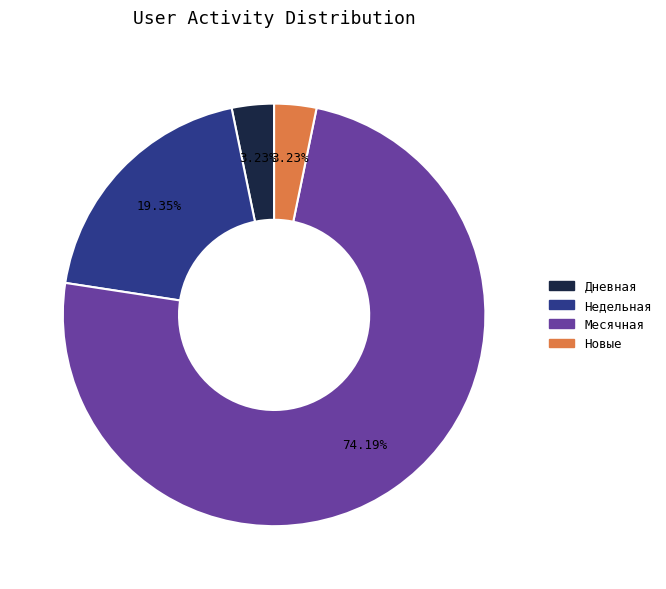

To the nearest percent, what is the average slice percentage?

25%